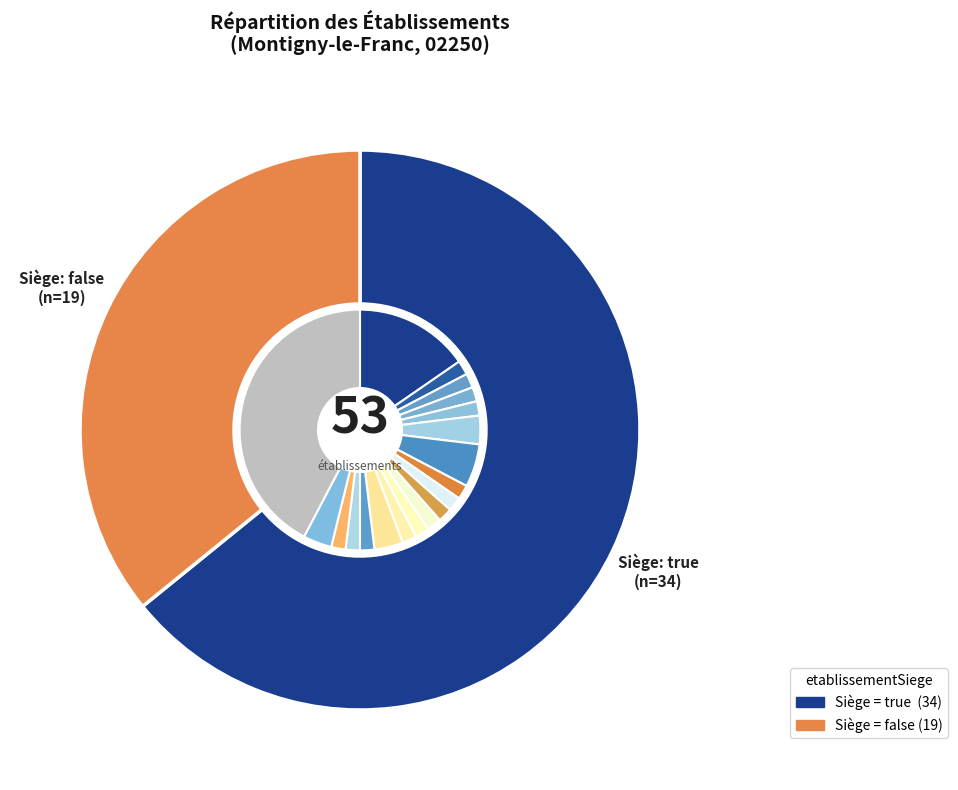

The false slice represents 42% of the pie. True or false?

False